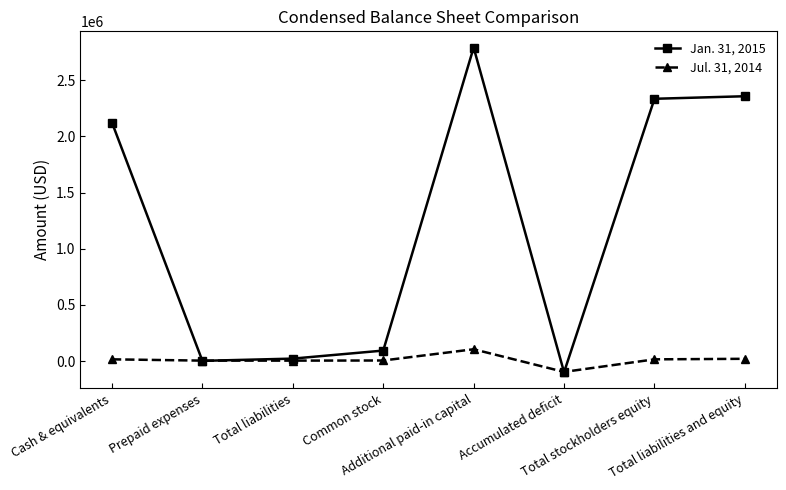

Between Prepaid expenses and Total liabilities and equity, which series saw the biggest shift?

Jan. 31, 2015